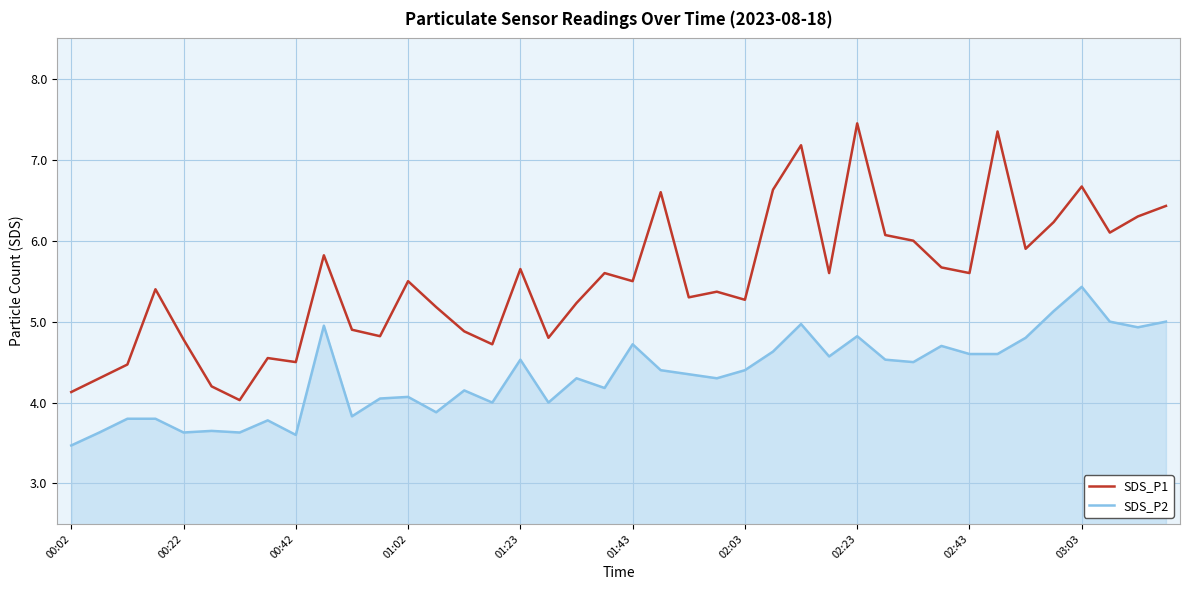

Which series has the largest total across all categories?

SDS_P1